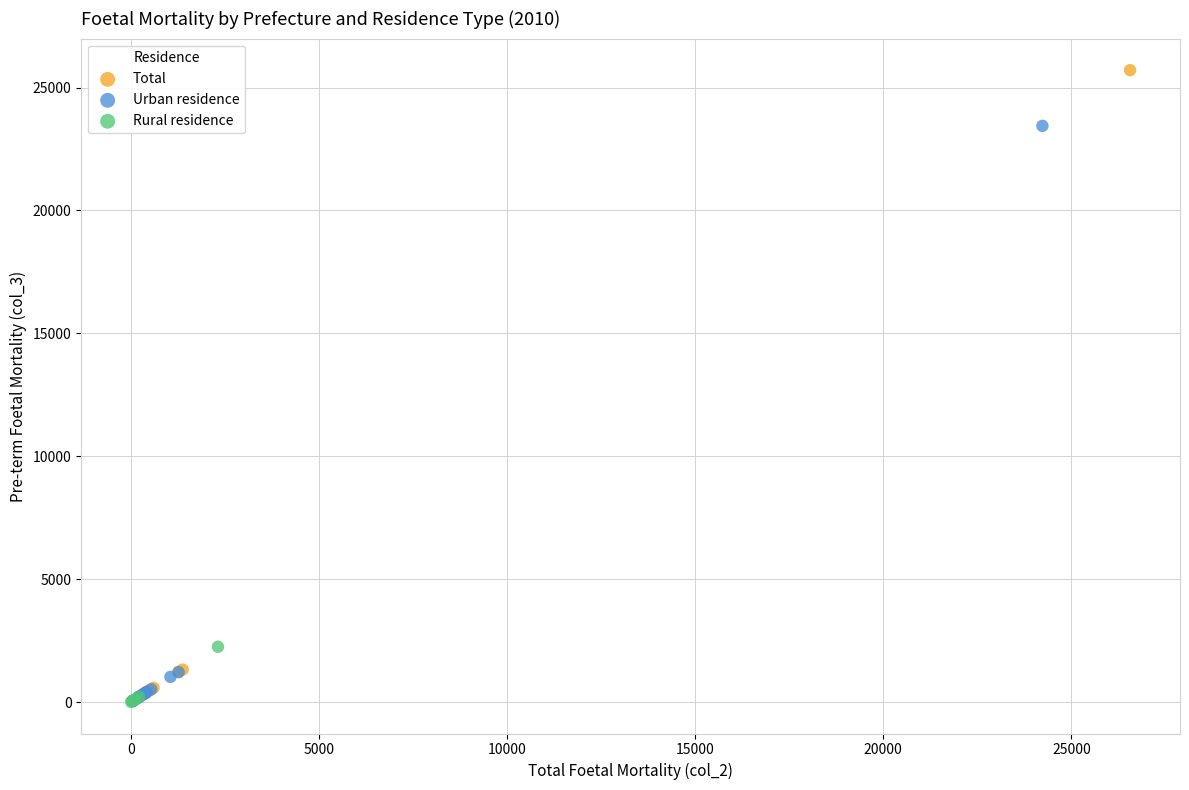

Which series has the widest spread of Y values?

Total